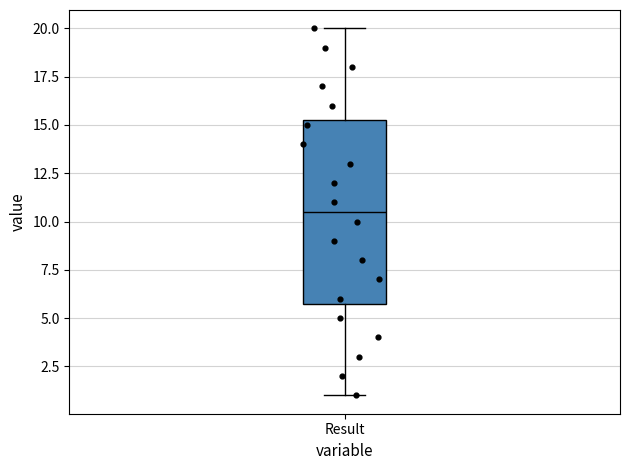

Where does the median line of the box for Result sit on the y-axis? The values are not printed on the chart, so give them approximately, as read against the axis.

10.5